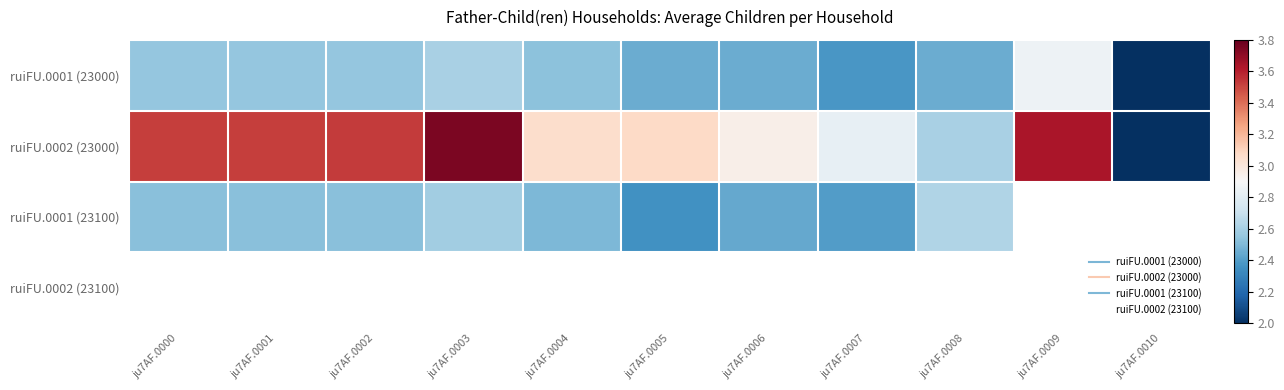

Which series changed the most between ju7AF.0004 and ju7AF.0005?

ruiFU.0001 (23100)